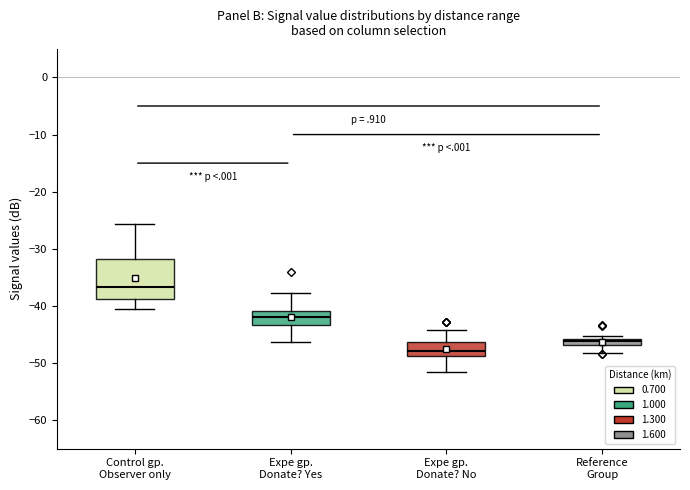

Where is the lower edge of the box for Reference Group on the y-axis? The values are not printed on the chart, so give them approximately, as read against the axis.

-47